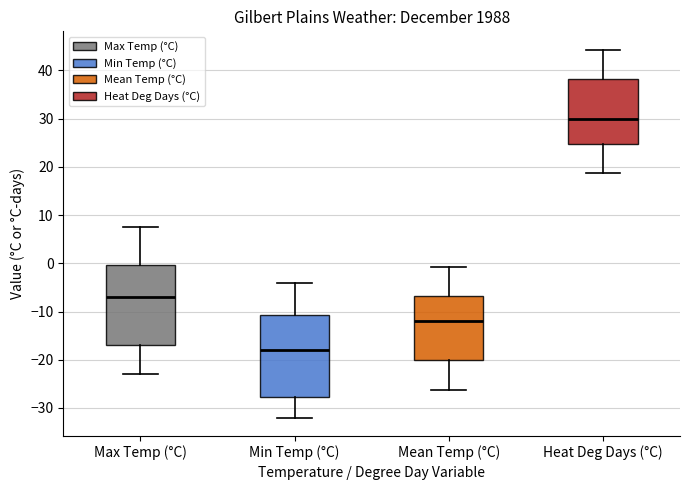

Reading left to right, transcribe this box plot: for each box, give where its median line is, the range the box spans, and where its two whiskers end, as read against the y-axis. The values are not printed on the chart, so give them approximately, as read against the axis.

Max Temp (°C): median -7, box -17 to 0, whiskers -23 to 8
Min Temp (°C): median -18, box -28 to -11, whiskers -32 to -4
Mean Temp (°C): median -12, box -20 to -7, whiskers -26 to -1
Heat Deg Days (°C): median 30, box 25 to 38, whiskers 19 to 44